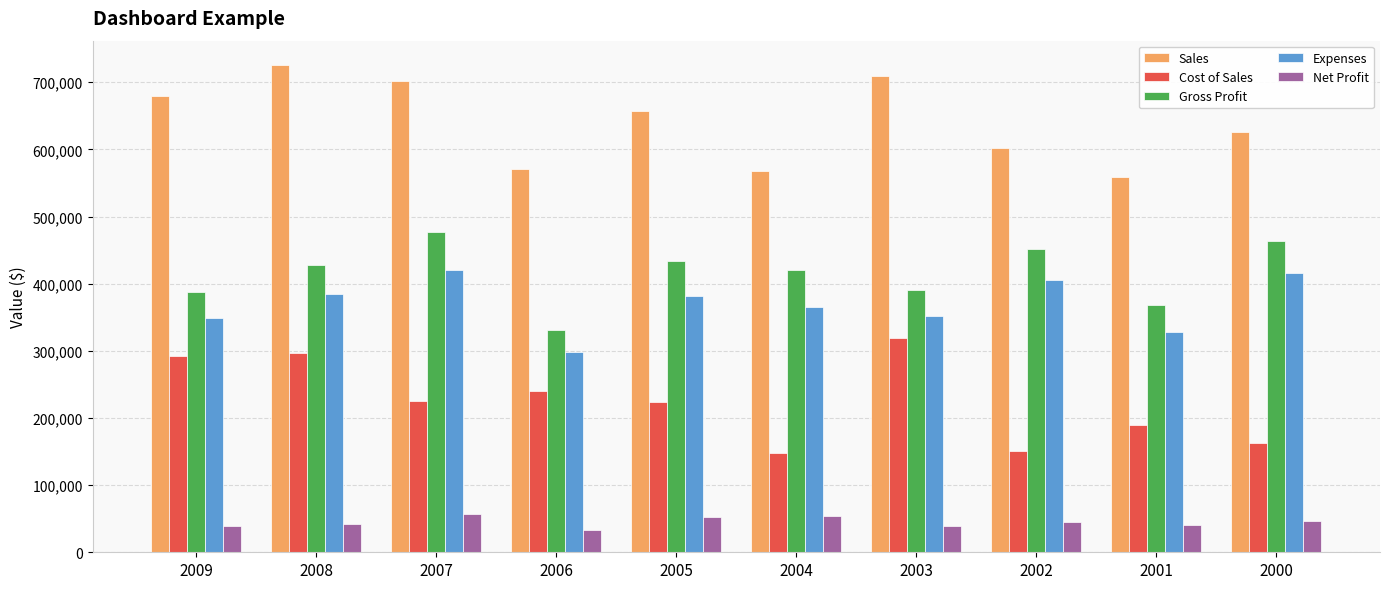

How many data points in Expenses are above 381676?

5